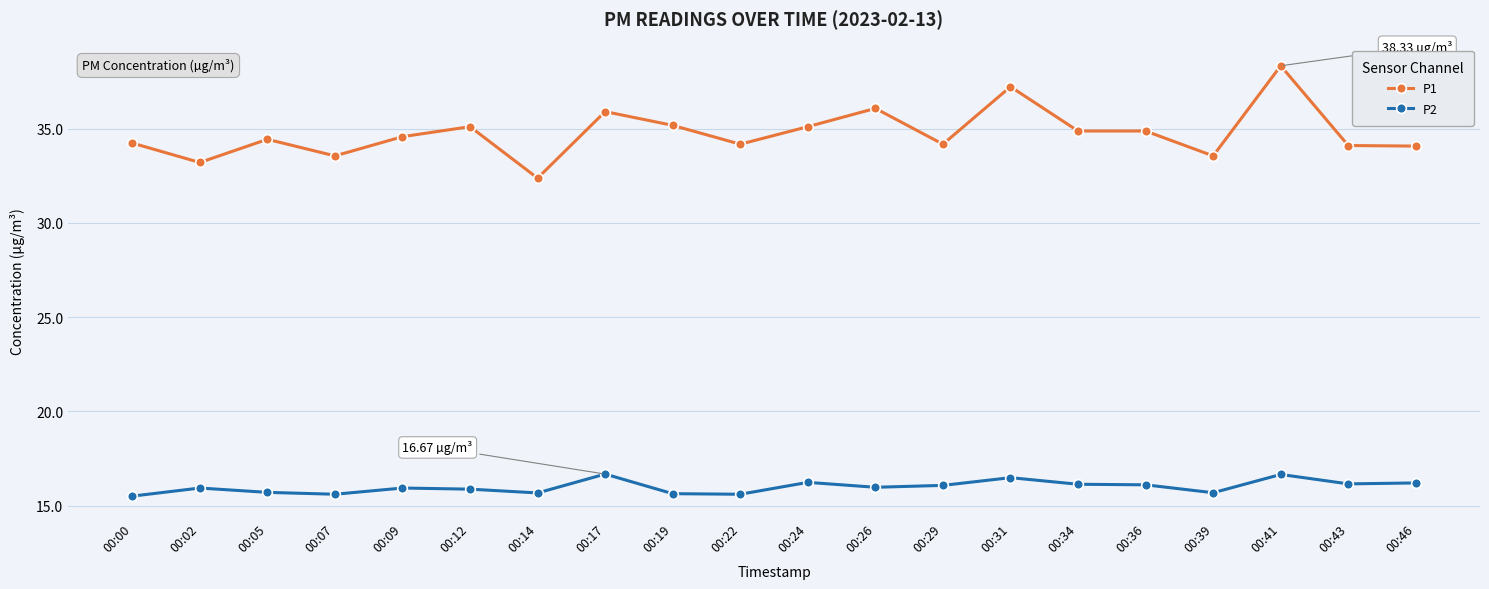

What is the sum of all P1 values?

695.0